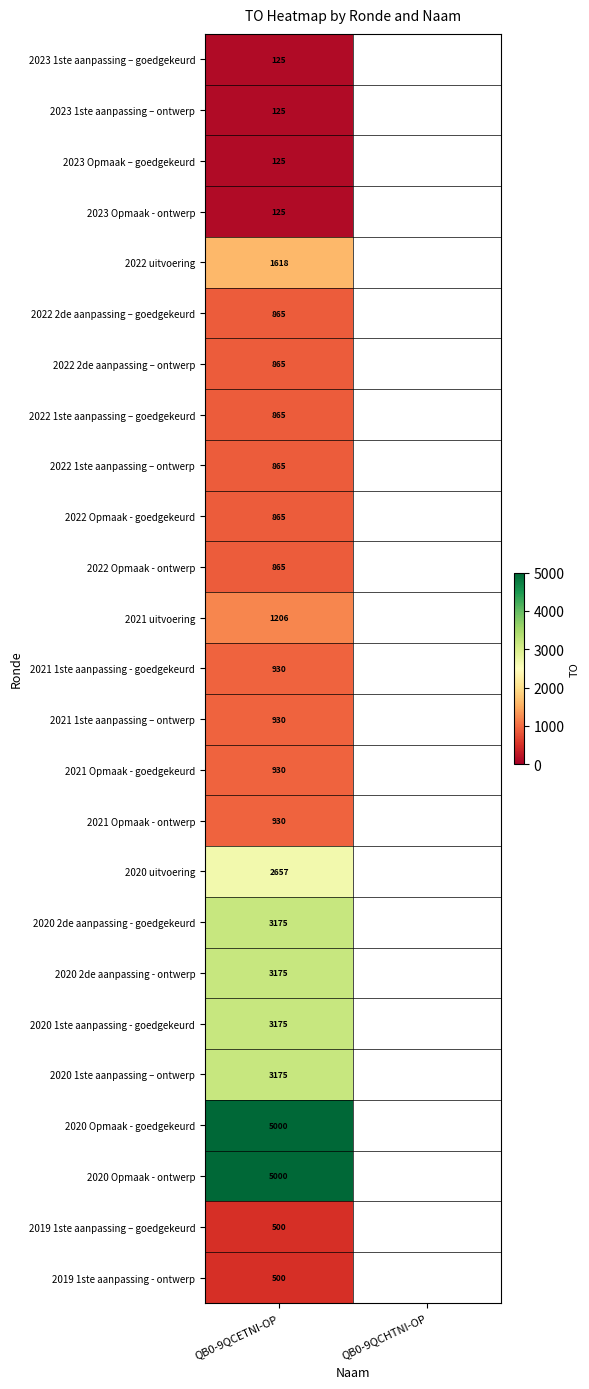

What is the difference between the highest and lowest values at QB0-9QCETNI-OP?

4875